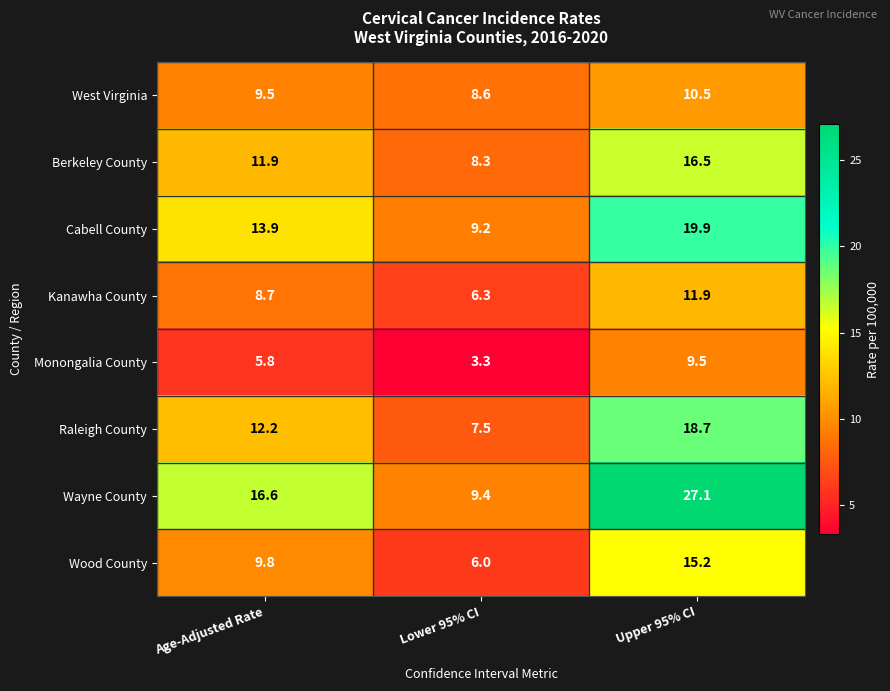

What is the greatest value displayed?

27.1